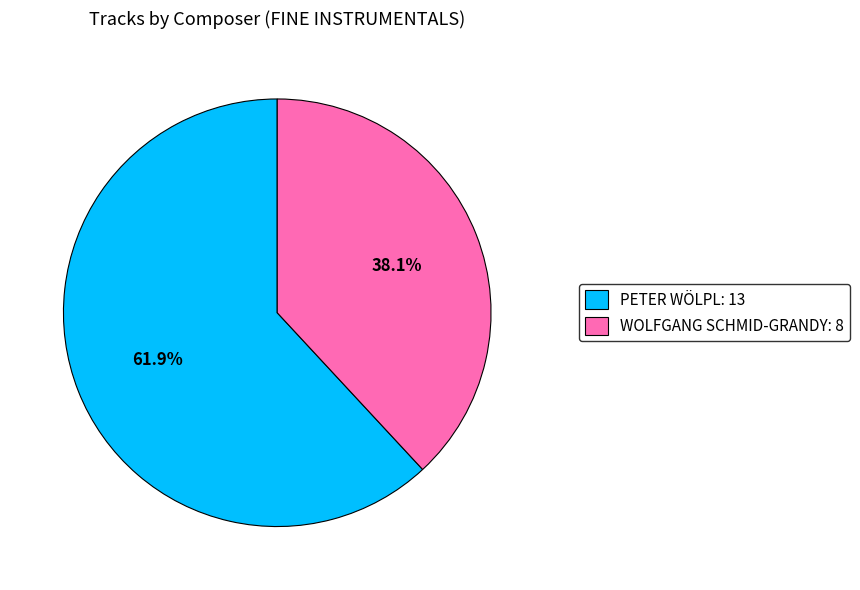

To the nearest percent, what is the combined percentage of PETER WÖLPL and WOLFGANG SCHMID-GRANDY?

100%